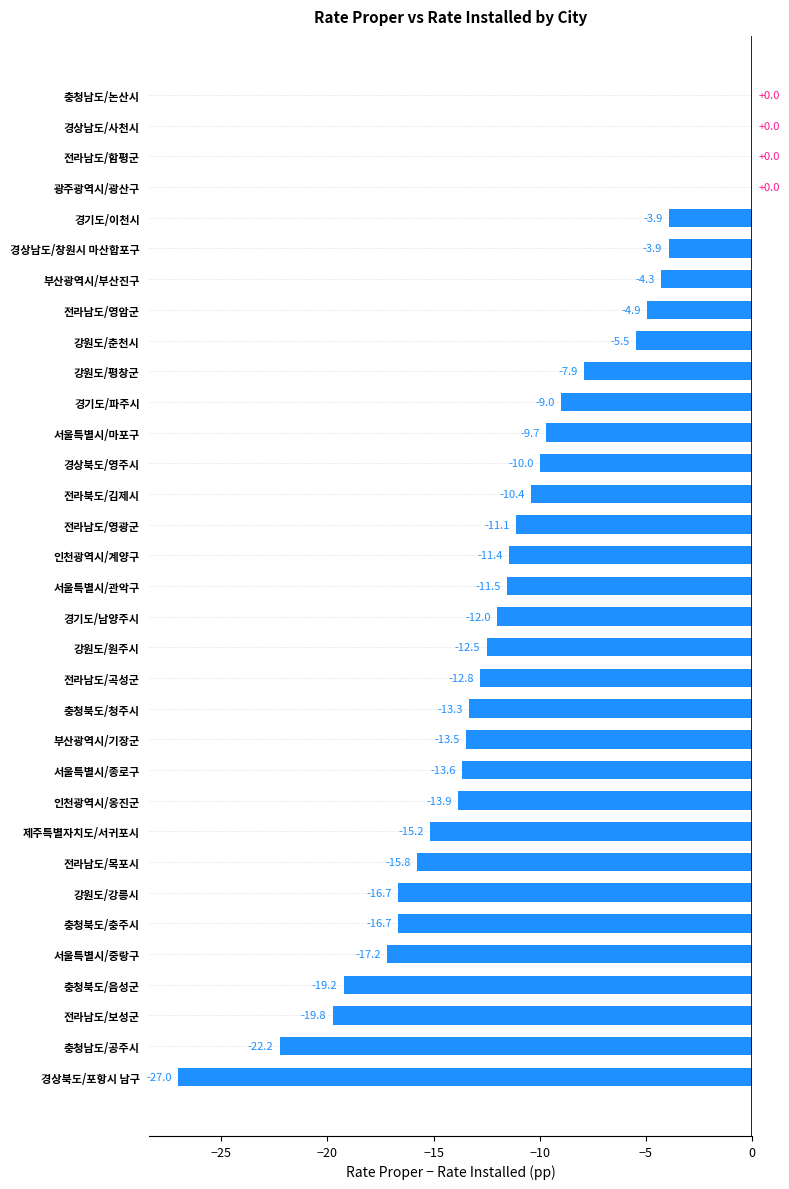

The chart shows a value of -3.7 at 서울특별시/중랑구. True or false?

False